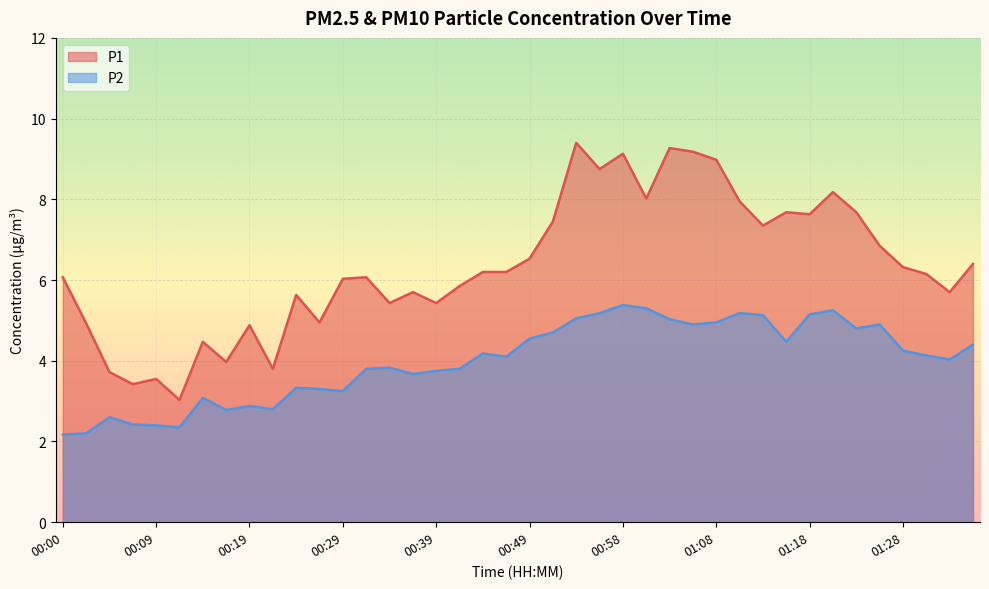

What is the difference between the maximum and minimum values in the P2 series?

3.2